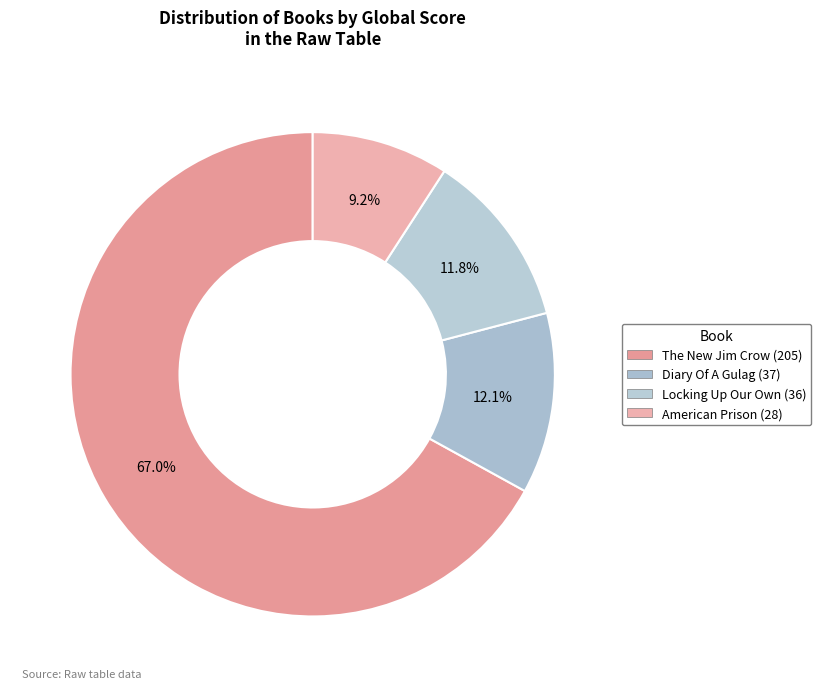

How many slices are in this pie chart?

4